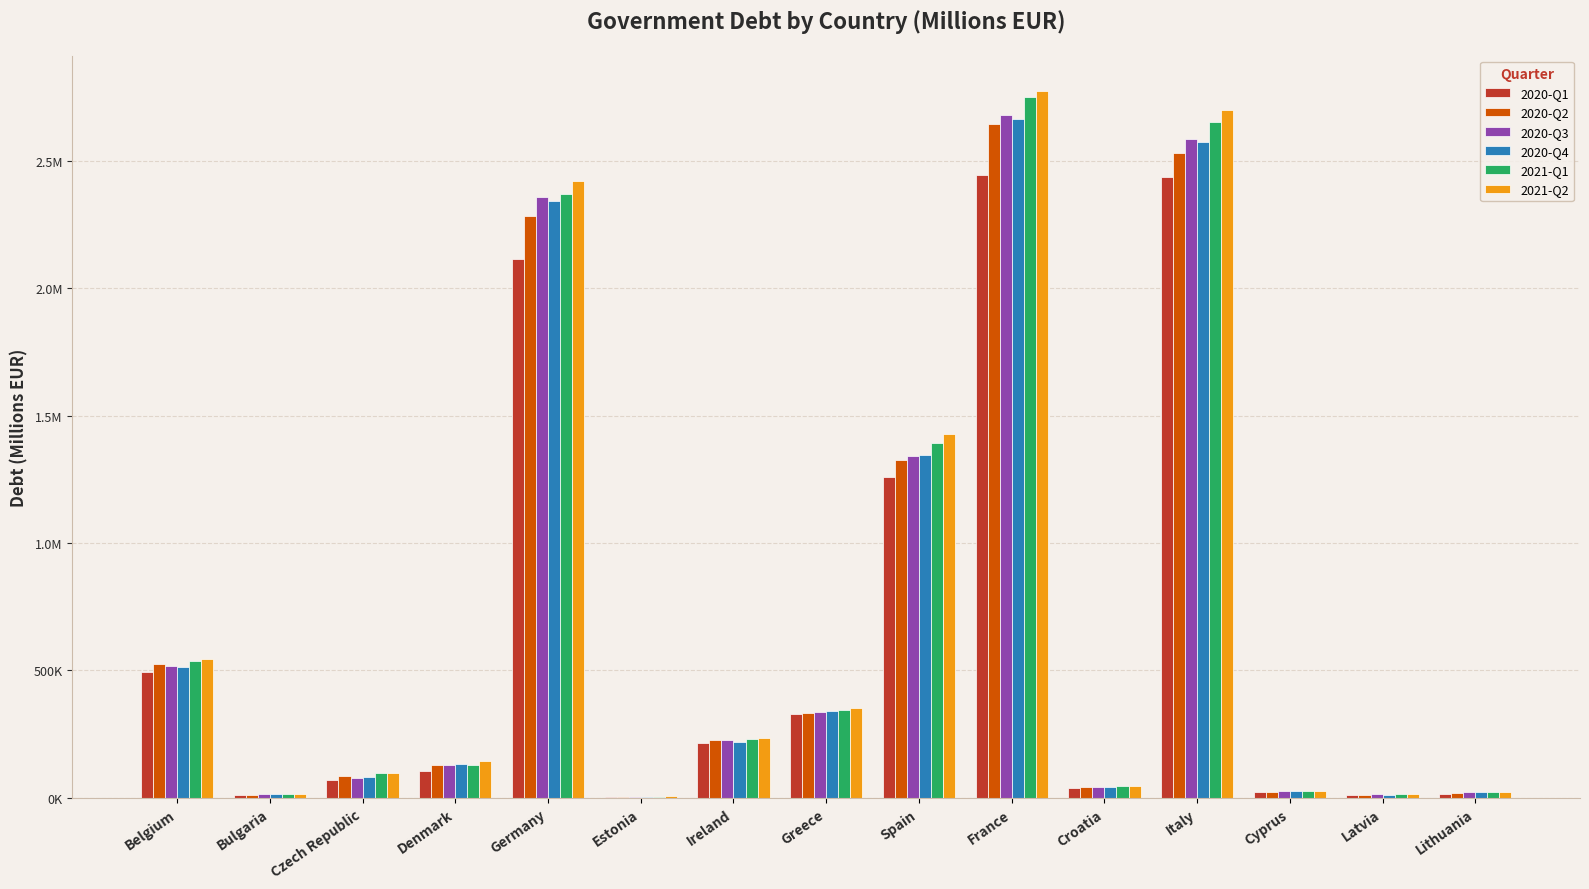

What are all the series names shown in the legend?

2020-Q1, 2020-Q2, 2020-Q3, 2020-Q4, 2021-Q1, 2021-Q2